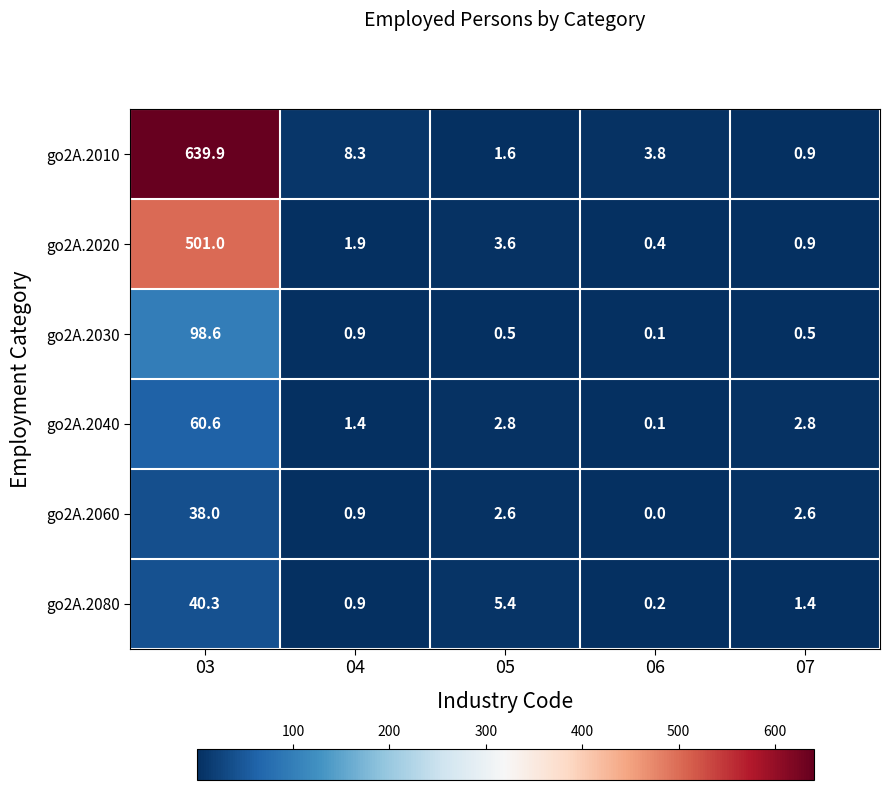

Which category has the lowest value across all series?

06